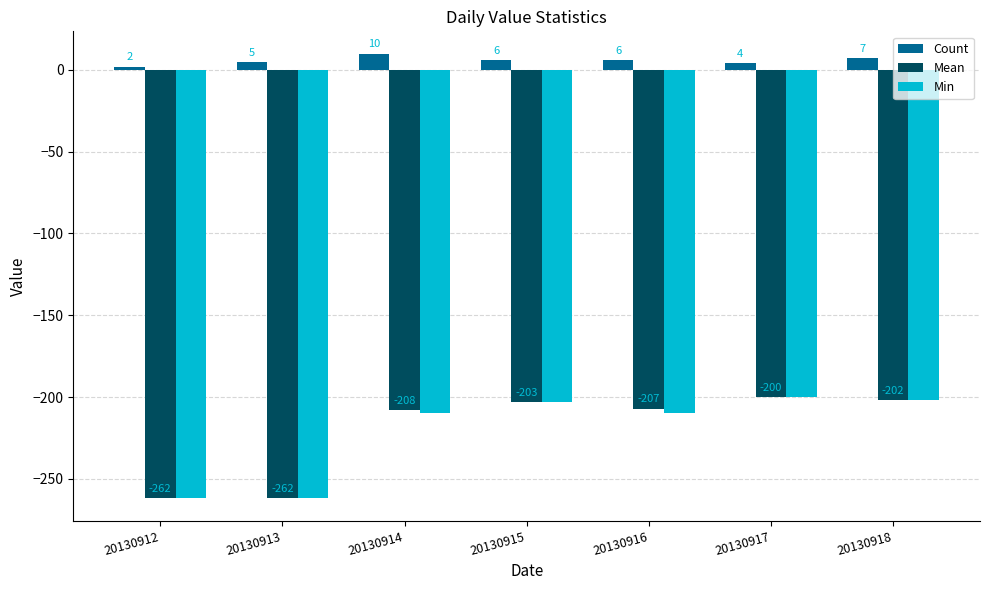

What is the difference between the Min values at 20130917 and 20130914?

10